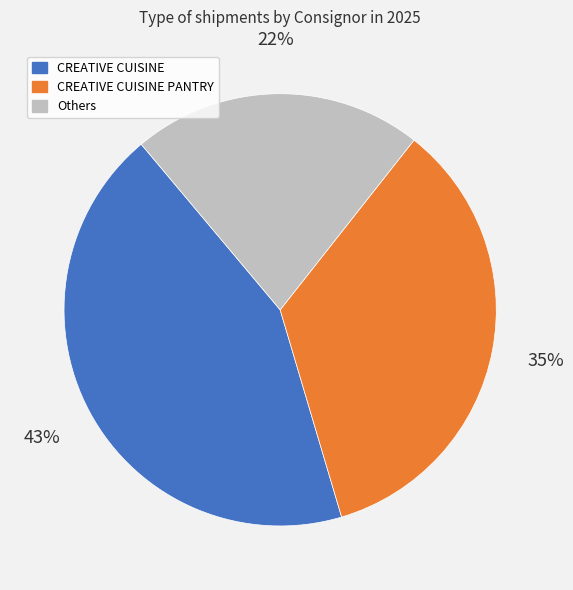

To the nearest percent, what is the average slice percentage?

33%